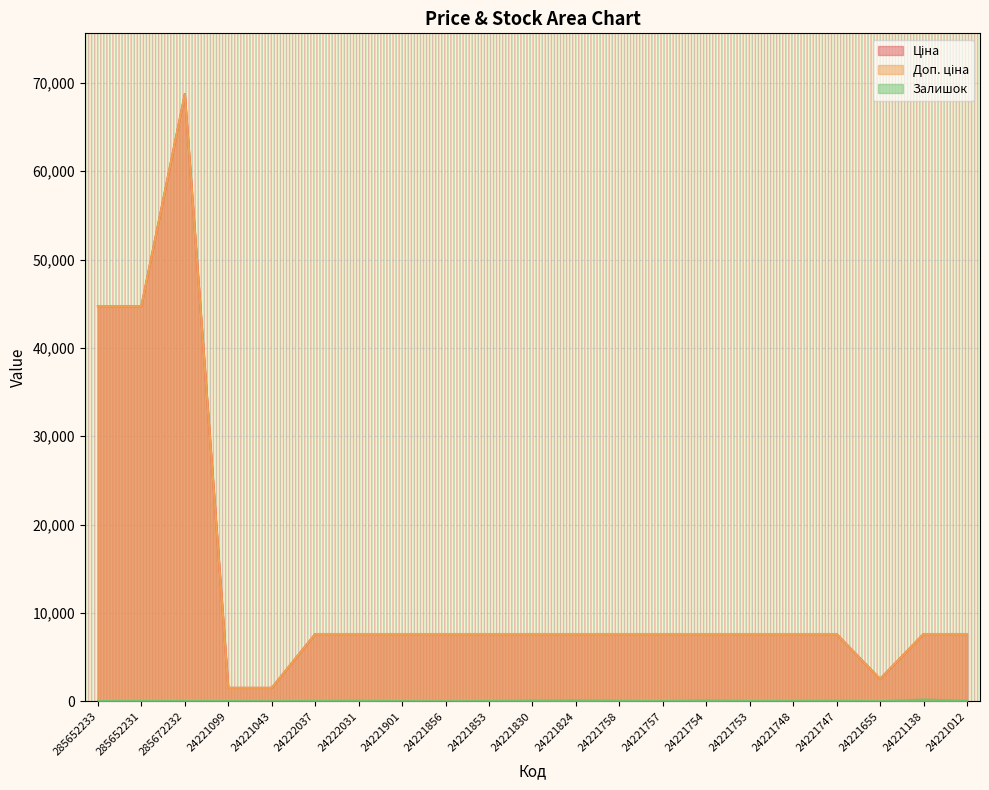

Rank the series by their maximum value, from highest to lowest.

Ціна, Доп. ціна, Залишок